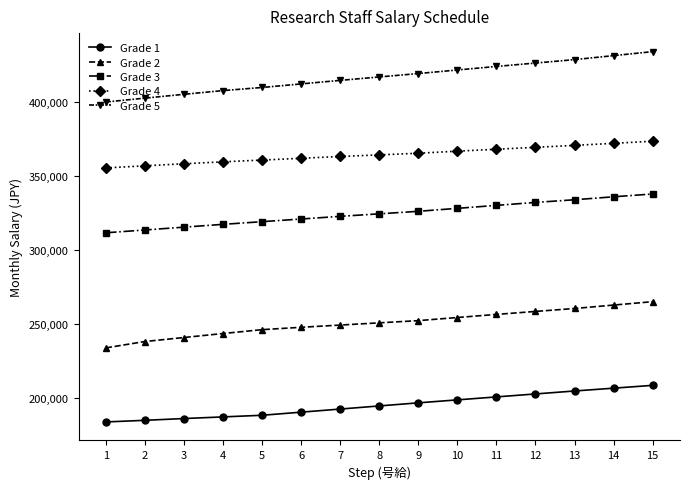

Rank the series at 14 from lowest to highest value.

Grade 1, Grade 2, Grade 3, Grade 4, Grade 5